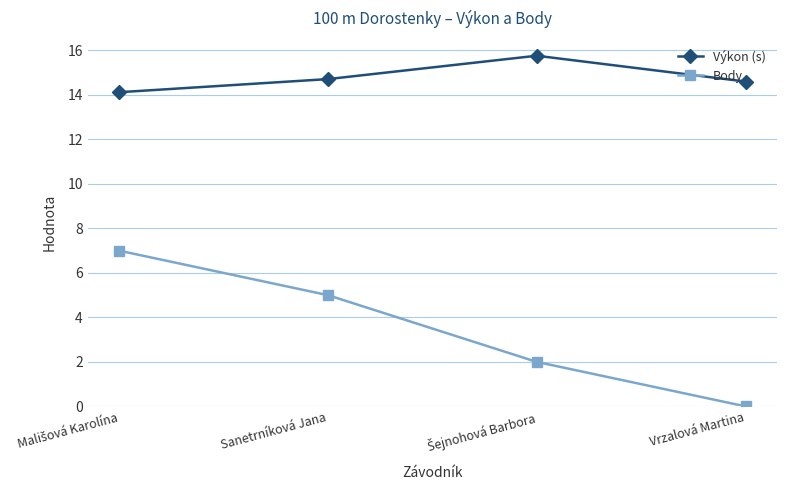

Which series has the largest total across all categories?

Výkon (s)